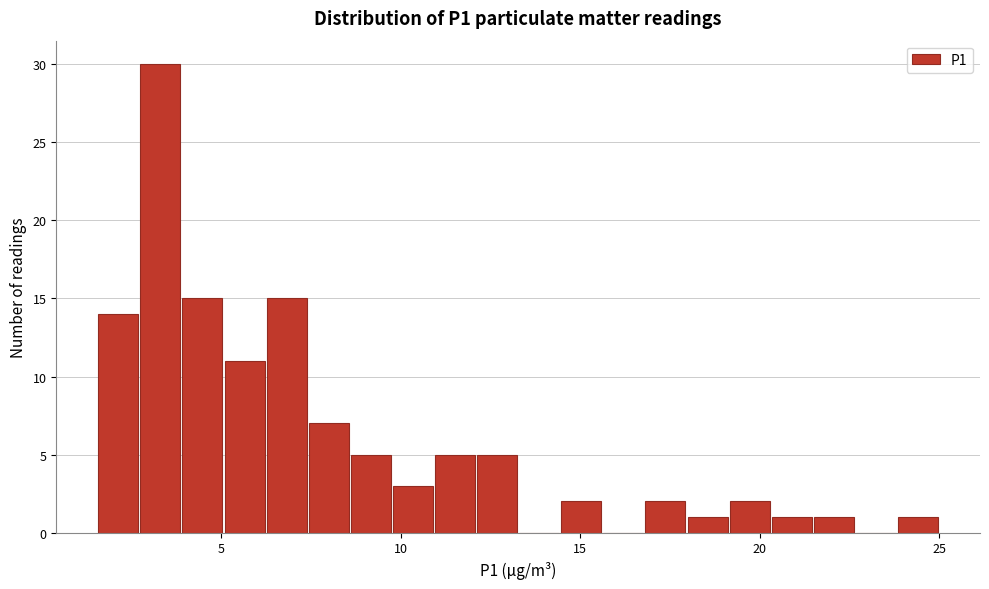

Read against the x-axis, roughly where is the centre of the tallest bar?

3.5